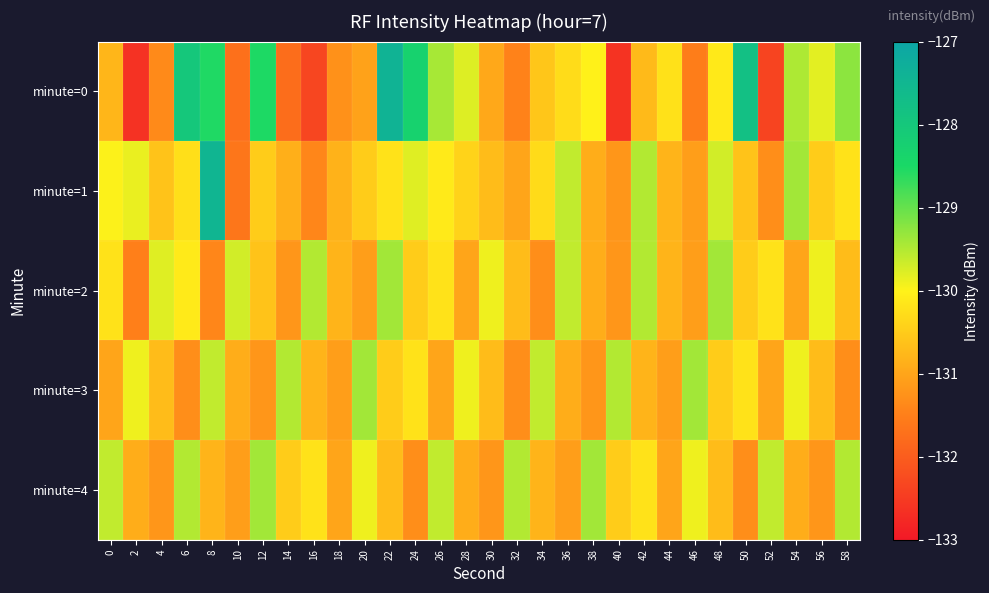

Rank the series at 42 from highest to lowest value.

minute=1, minute=2, minute=4, minute=0, minute=3